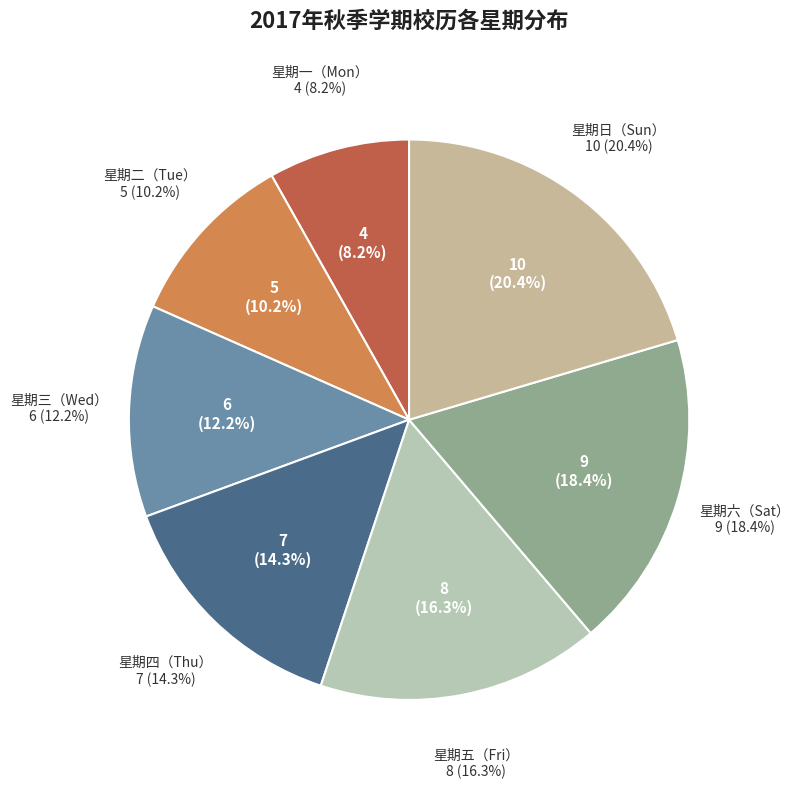

Rank the categories by value from lowest to highest.

星期一（Mon）, 星期二（Tue）, 星期三（Wed）, 星期四（Thu）, 星期五（Fri）, 星期六（Sat）, 星期日（Sun）